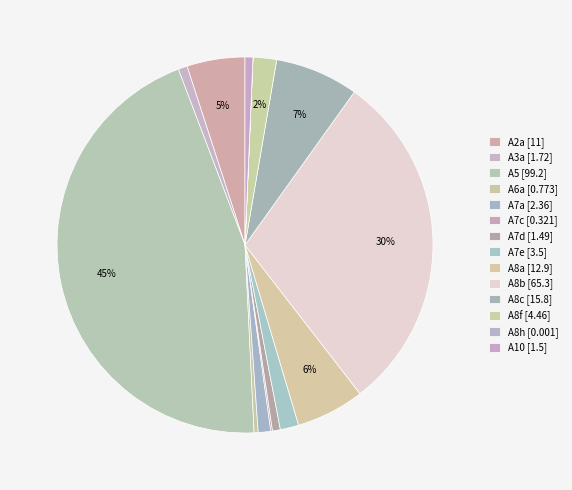

Which has a higher value, A10 or A3a?

A3a